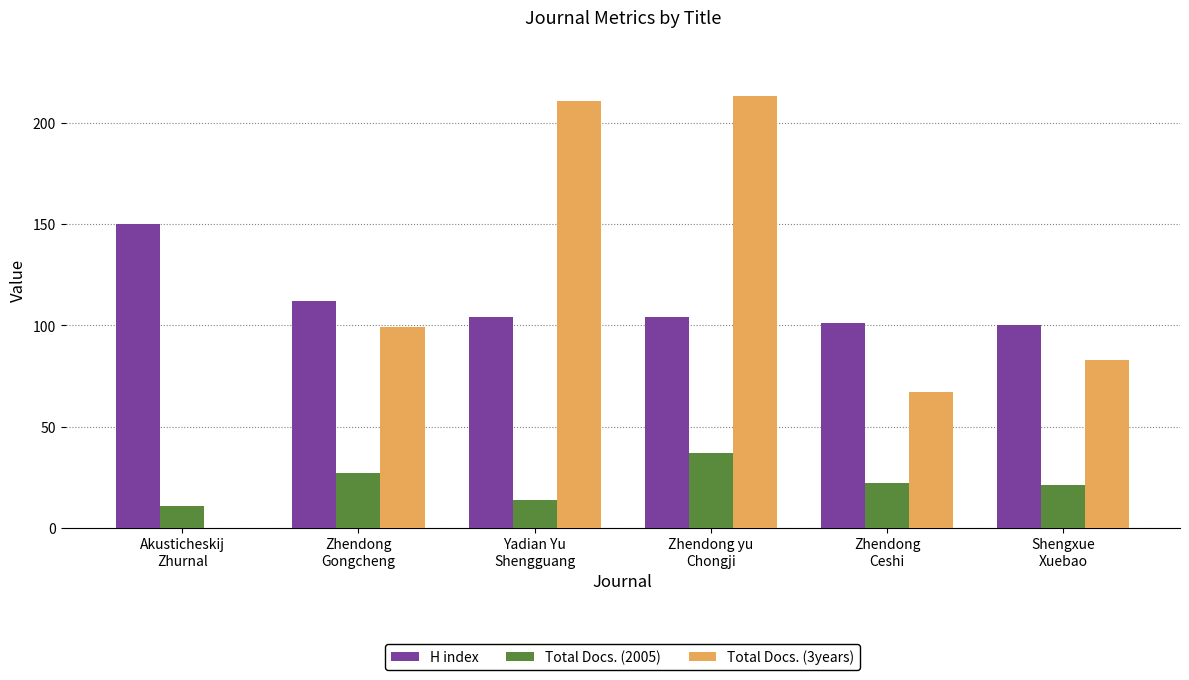

What is the sum of all Total Docs. (2005) values?

132